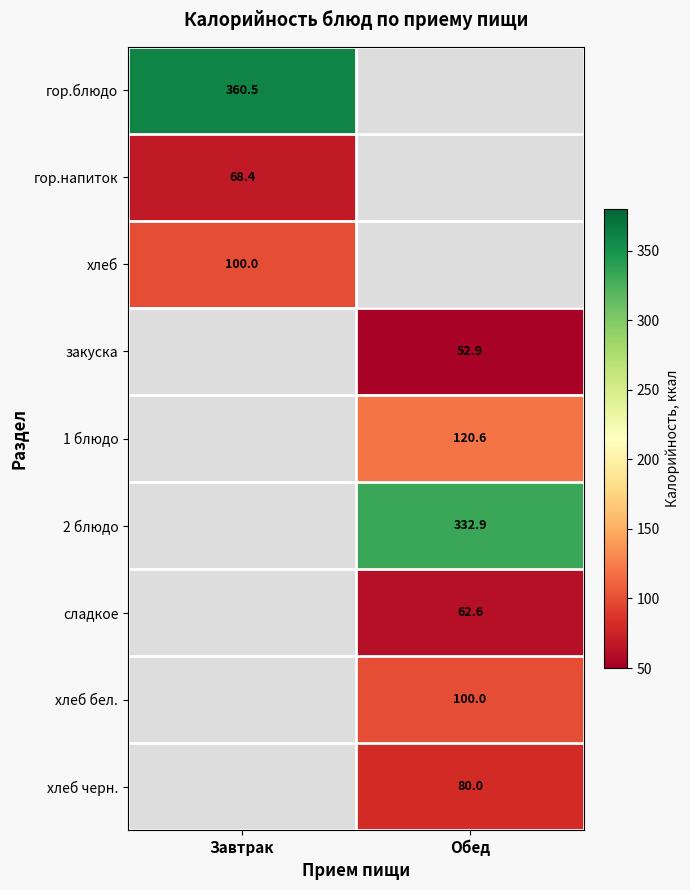

True or false: хлеб бел. has a value of 42.9 at Обед.

False